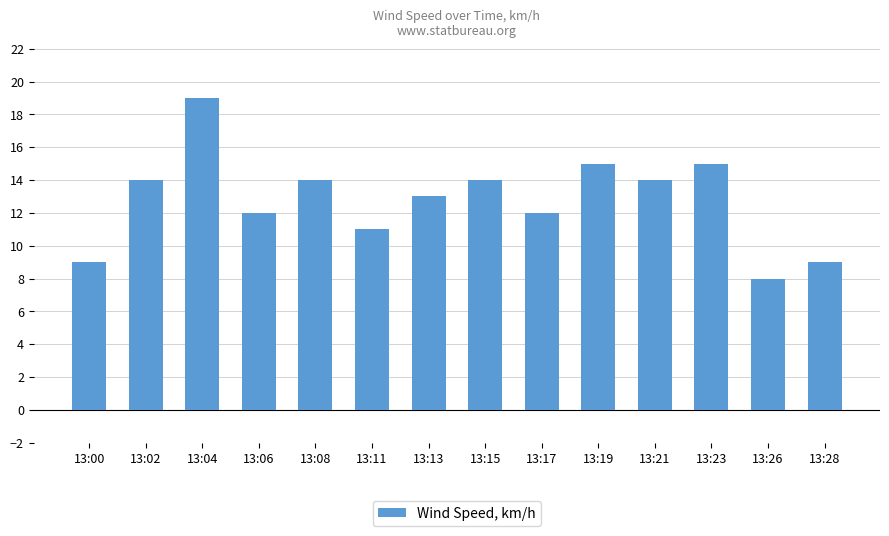

Reading left to right, transcribe all the data shown in this chart.

13:00=9	13:02=14	13:04=19	13:06=12	13:08=14	13:11=11	13:13=13	13:15=14	13:17=12	13:19=15	13:21=14	13:23=15	13:26=8	13:28=9